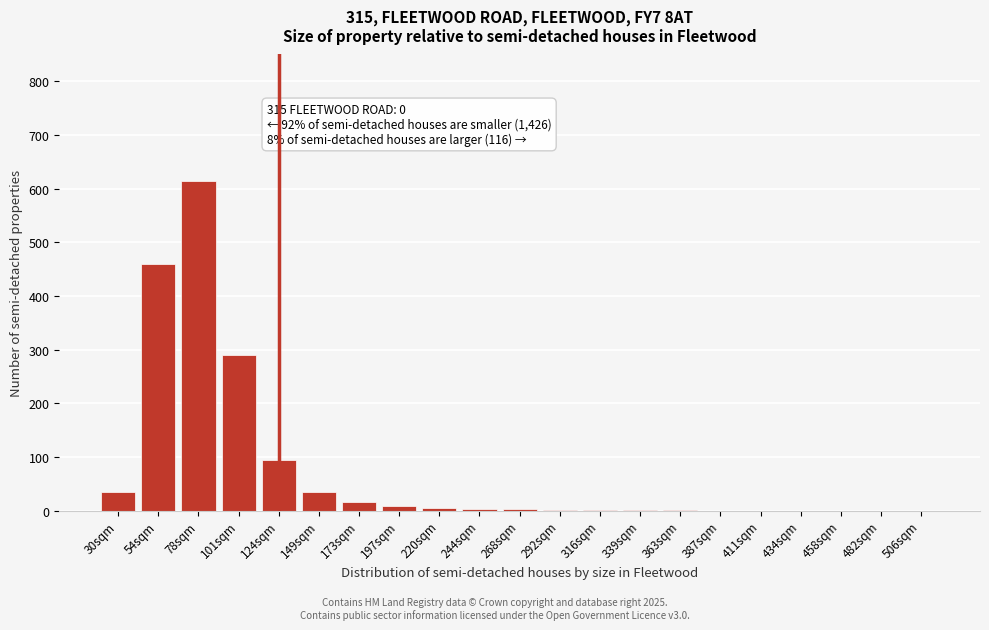

What is the greatest value displayed?

615